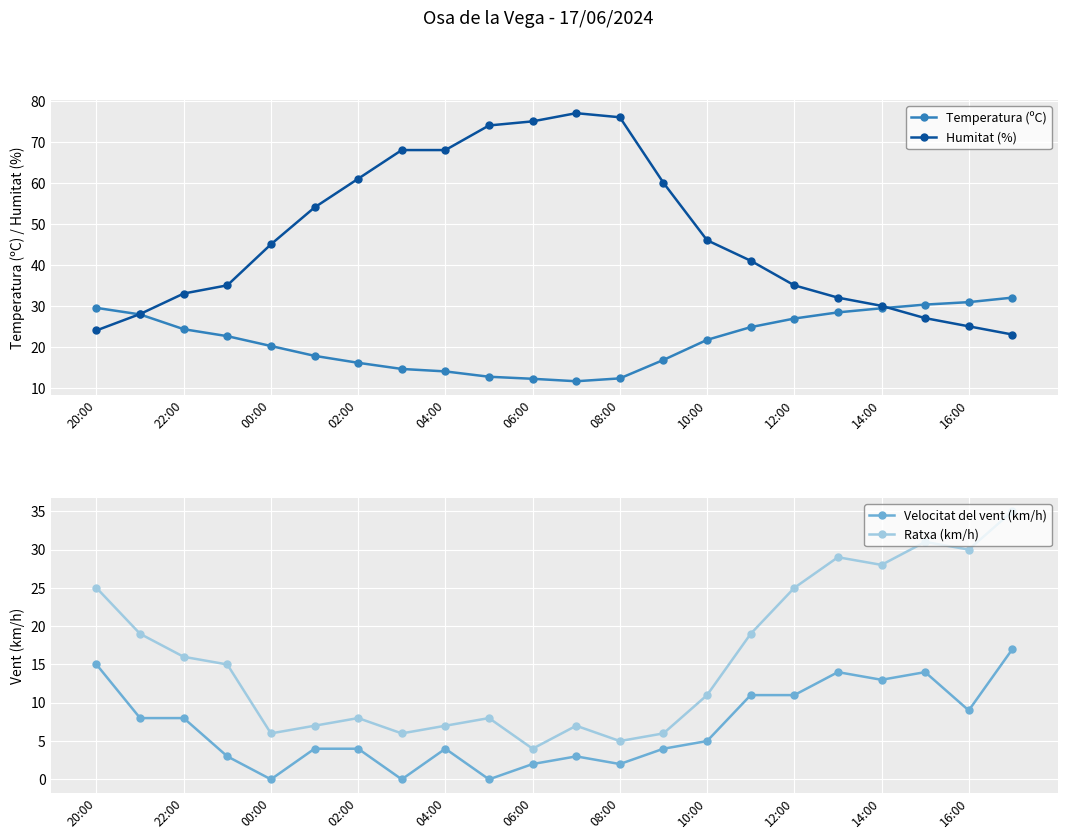

True or false: Velocitat del vent (km/h) and Ratxa (km/h) intersect in this chart.

False